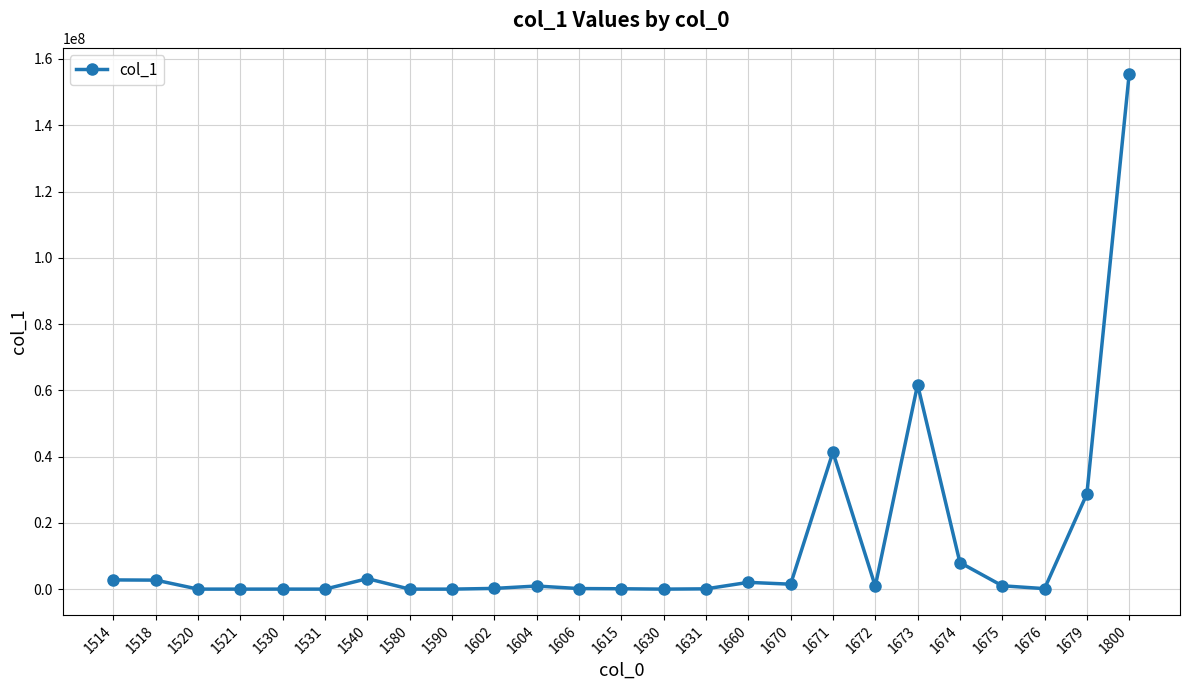

True or false: there are more than 2 points higher than both neighbors.

True